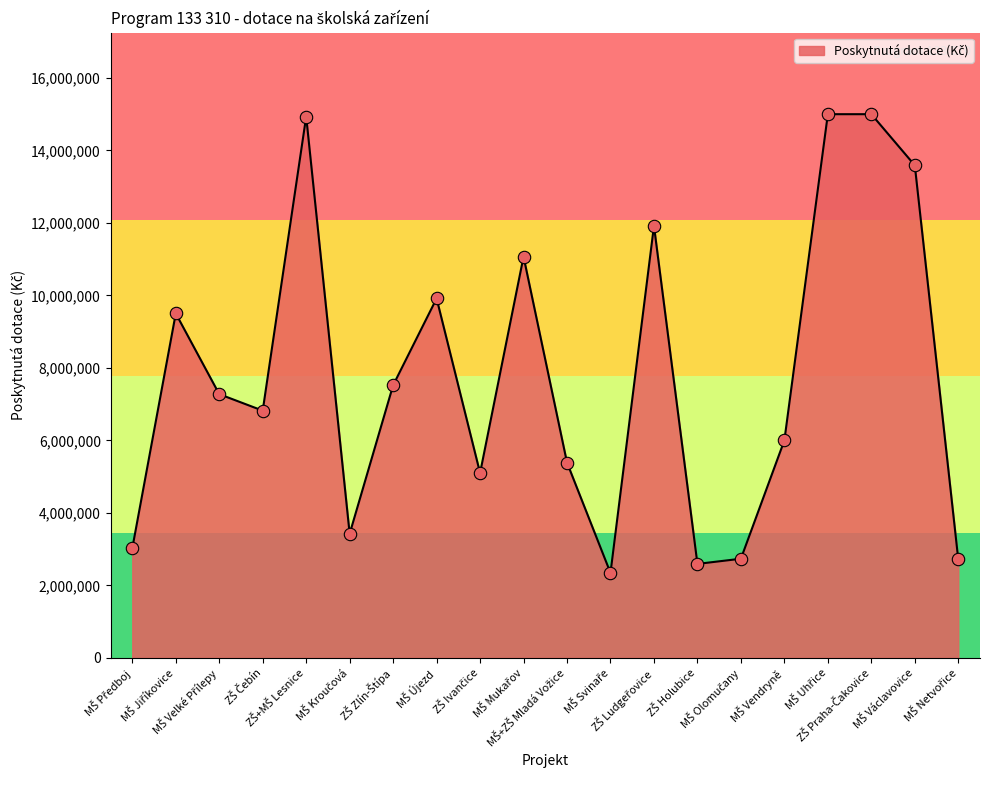

What is the smallest value displayed?

2343681